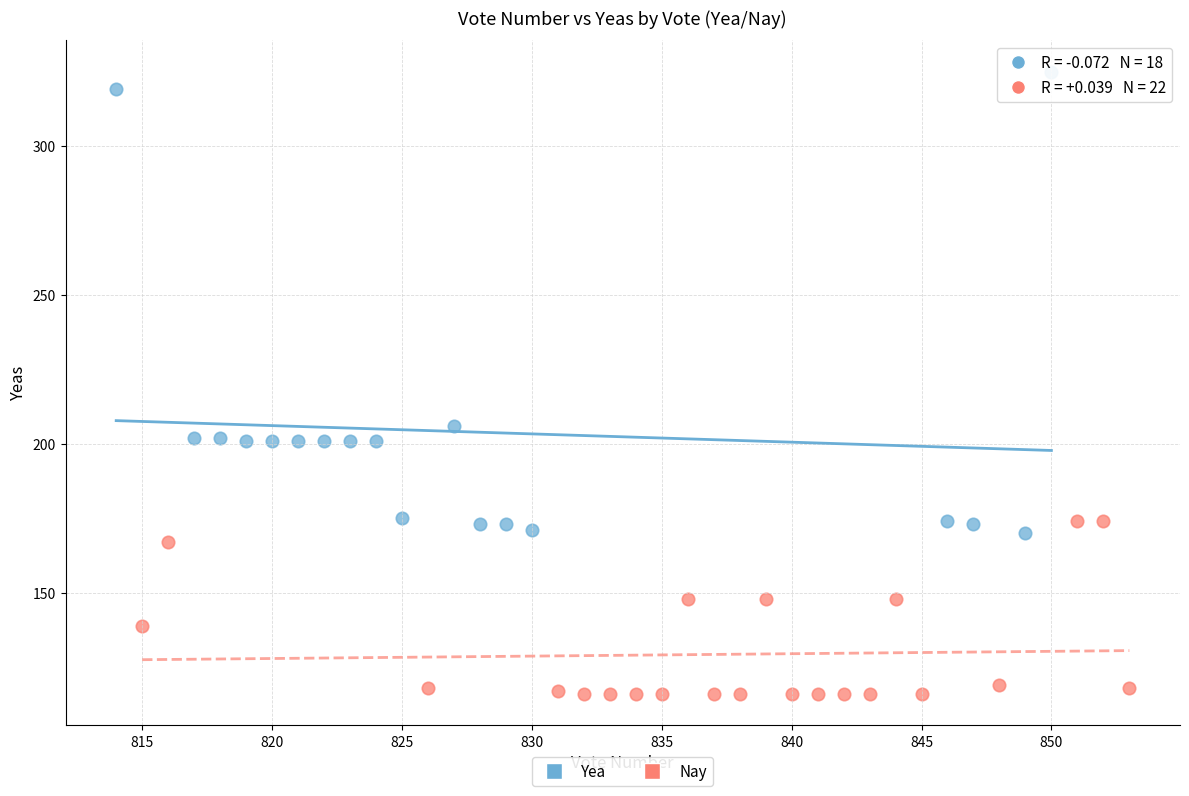

Which series contains the highest Y value?

Yea